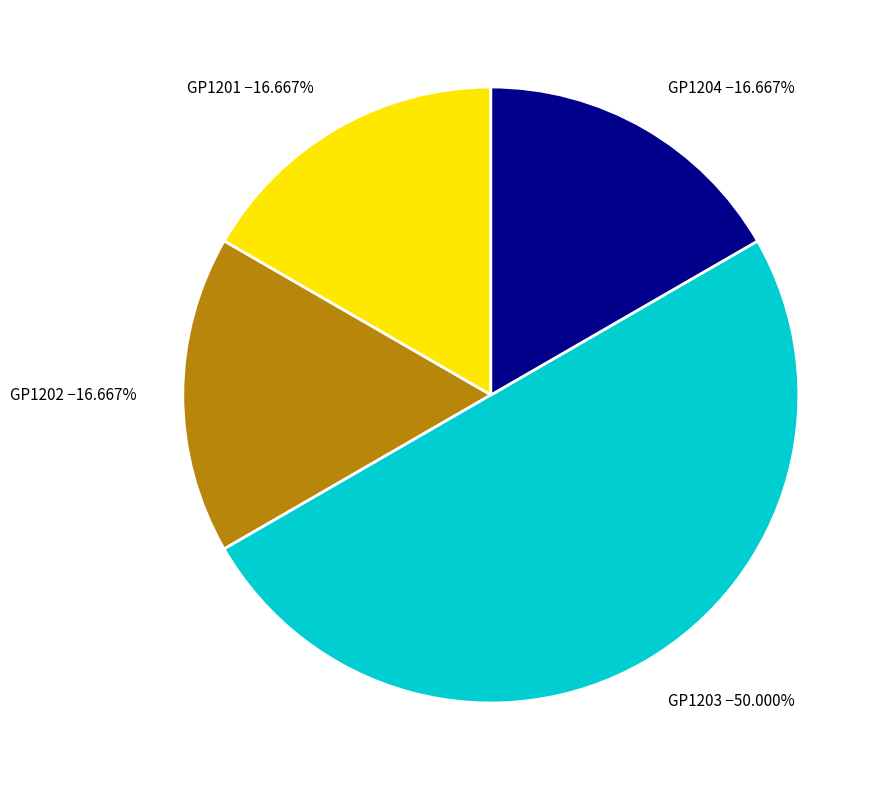

To the nearest percent, what portion does GP1204 represent?

17%